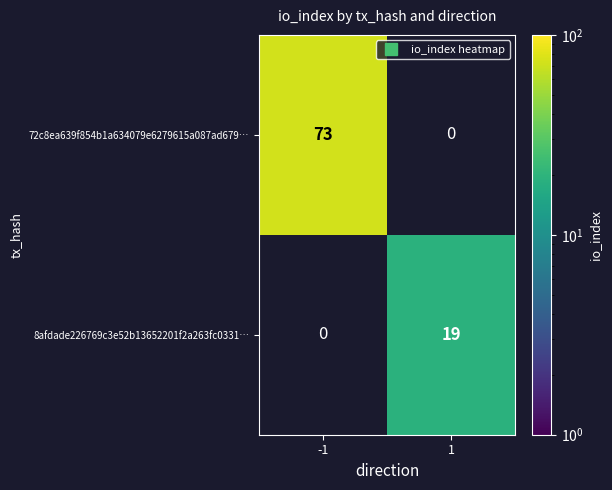

Which label corresponds to the smallest value in the chart?

1